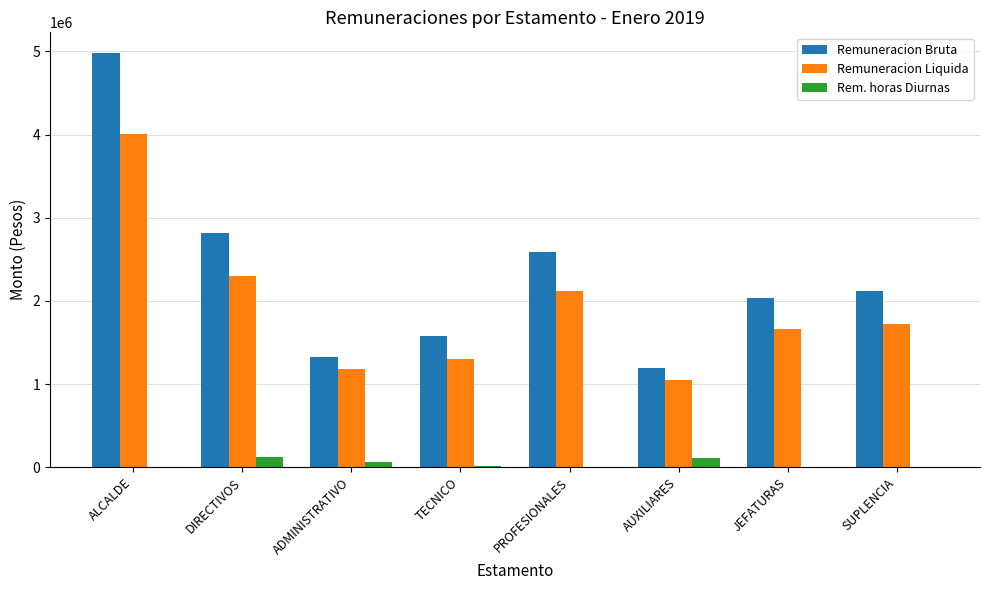

Which series changed the most between ALCALDE and PROFESIONALES?

Remuneracion Bruta